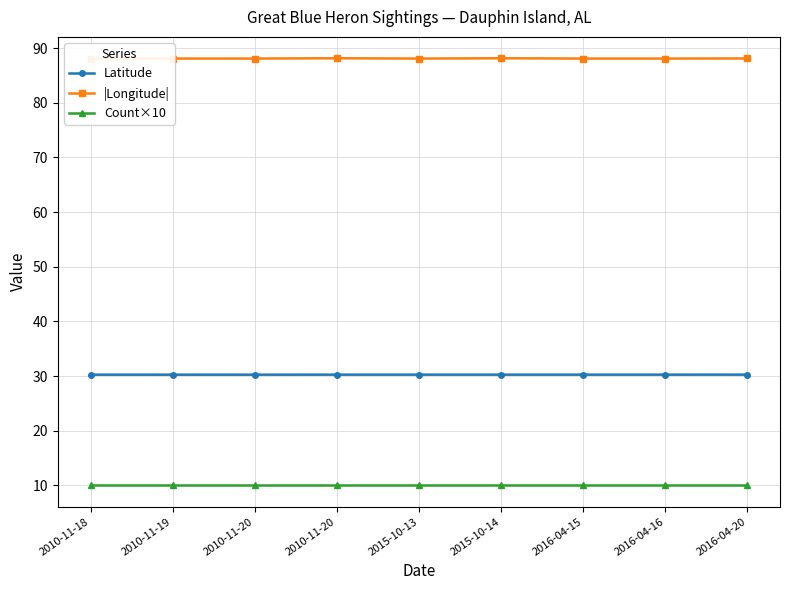

What is the approximate value of Count×10 at 2010-11-20?

10.0